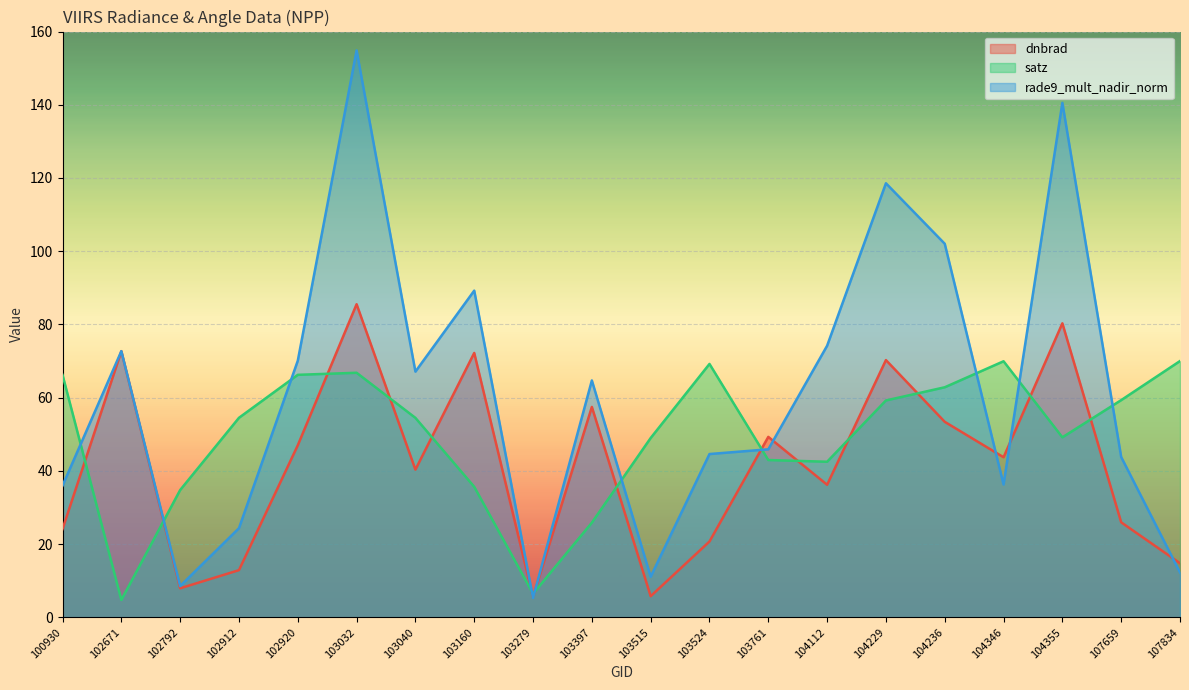

Where is the first local maximum for rade9_mult_nadir_norm?

102671